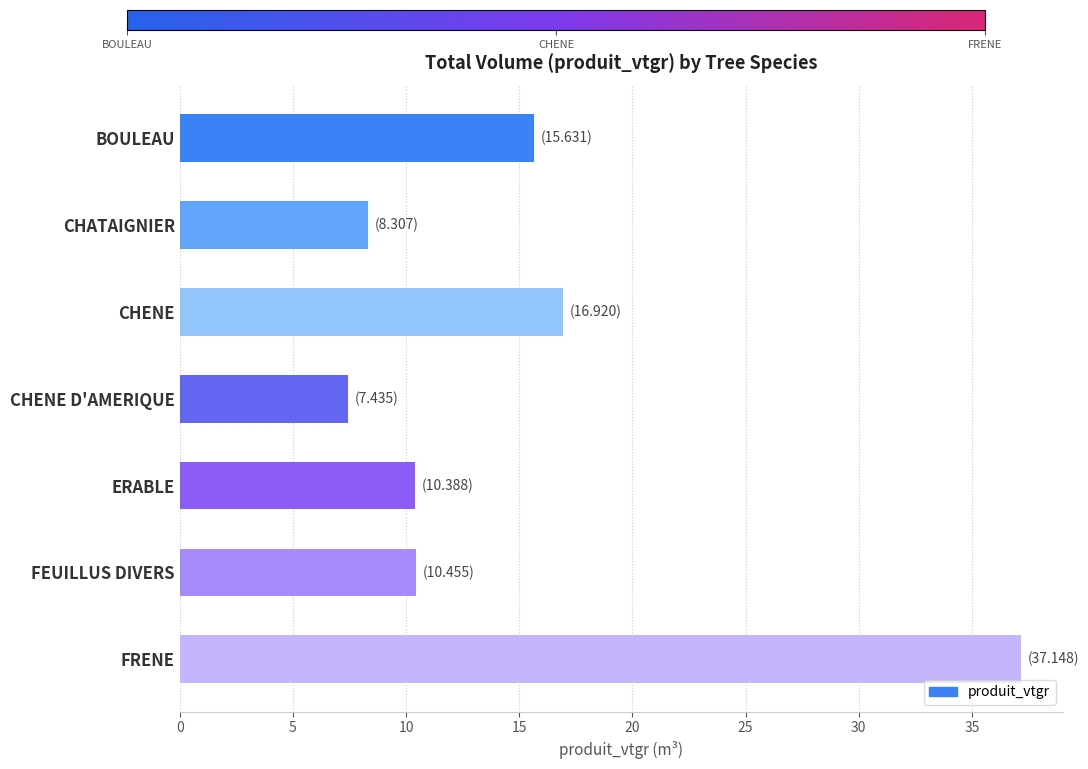

Does the chart contain stacked bars?

No